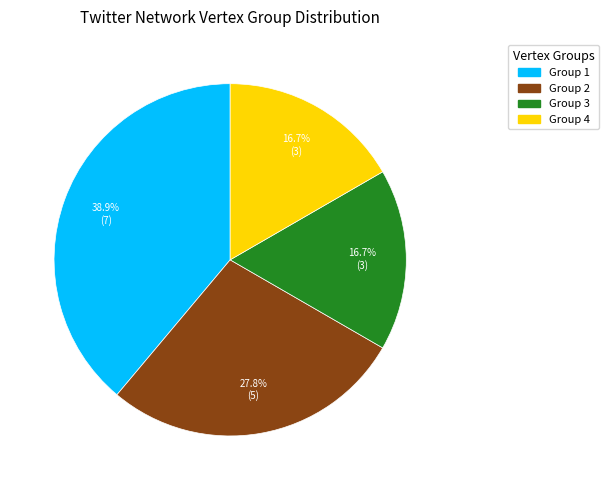

To the nearest percent, what is the difference between the Group 4 and Group 2 slice percentages?

11%